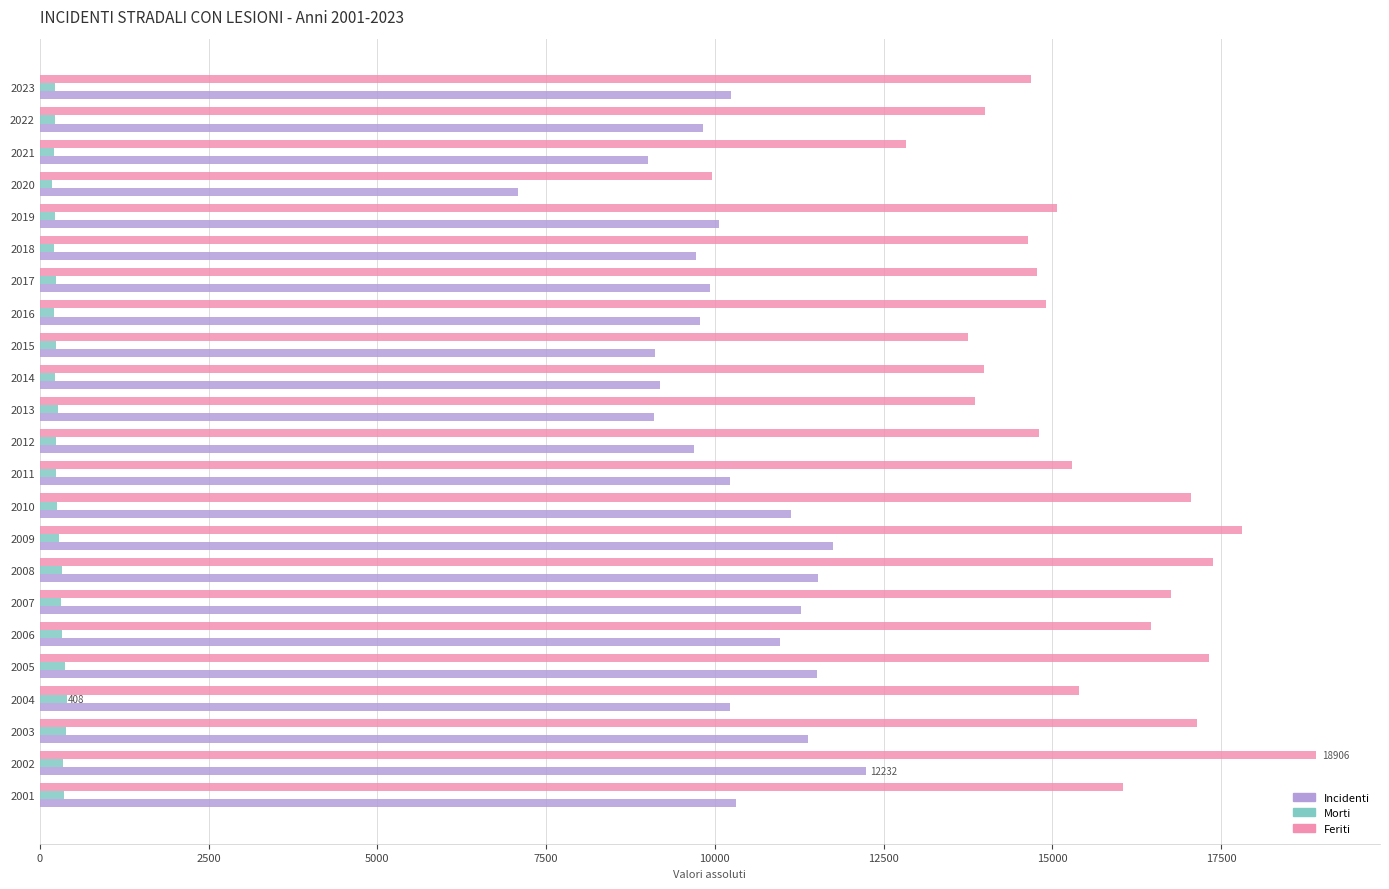

At how many categories does at least one series exceed 318?

23